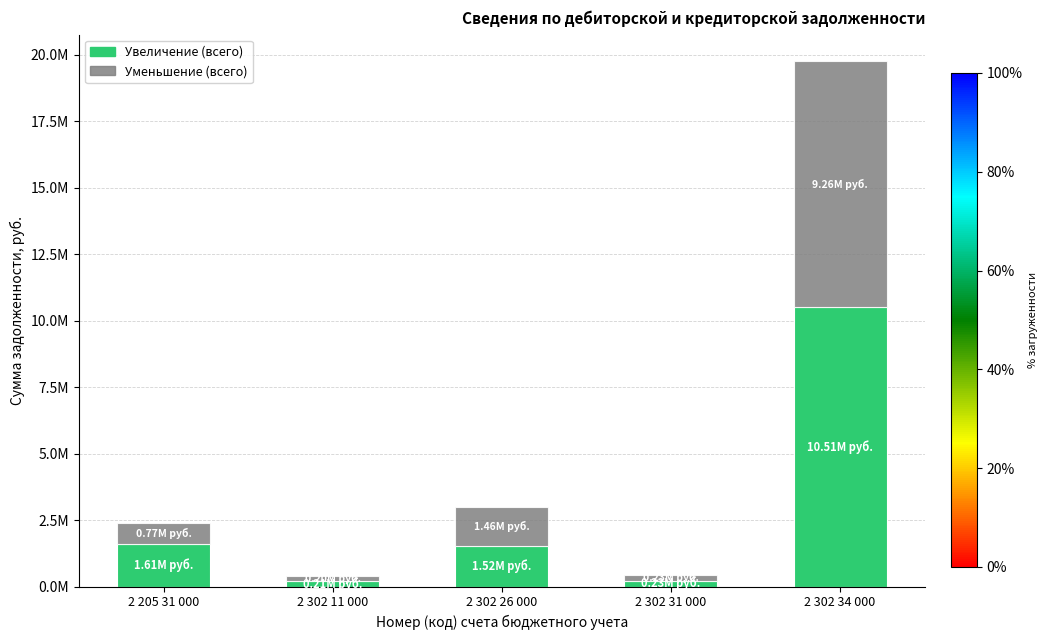

List the series in order of their peak value, highest first.

Увеличение (всего), Уменьшение (всего)